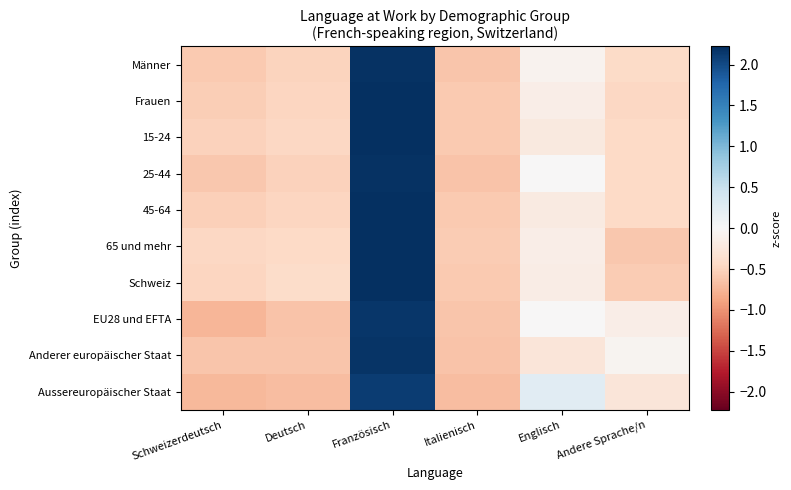

Between Schweizerdeutsch and Englisch, which series saw the biggest shift?

Aussereuropäischer Staat